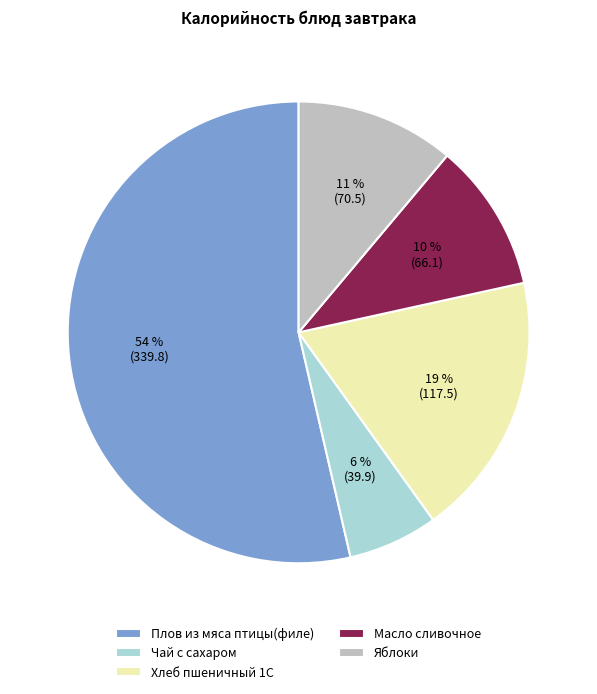

To the nearest percent, what is the combined percentage of Яблоки and Чай с сахаром?

17%